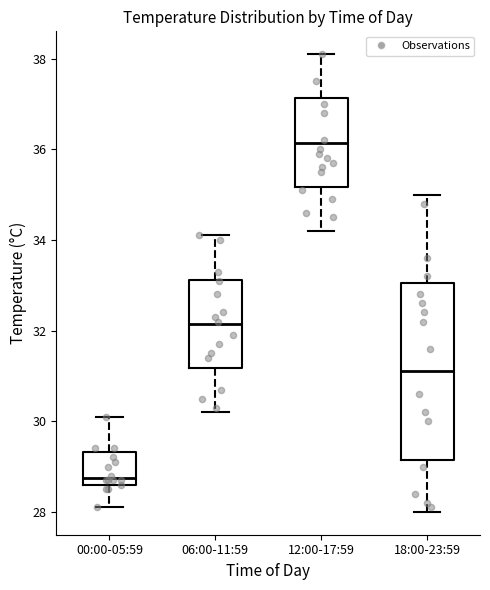

Which box's median line is the lowest?

00:00-05:59